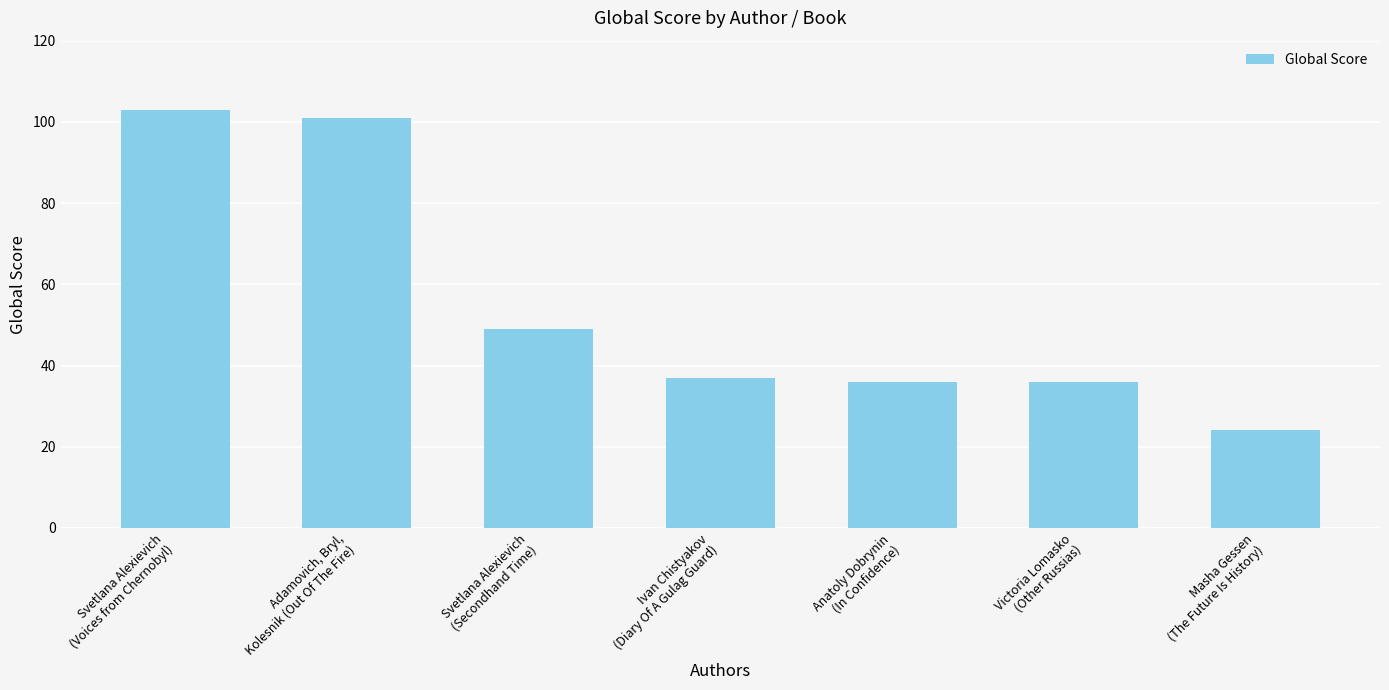

True or false: the data shows 49 at Svetlana Alexievich
(Secondhand Time).

True